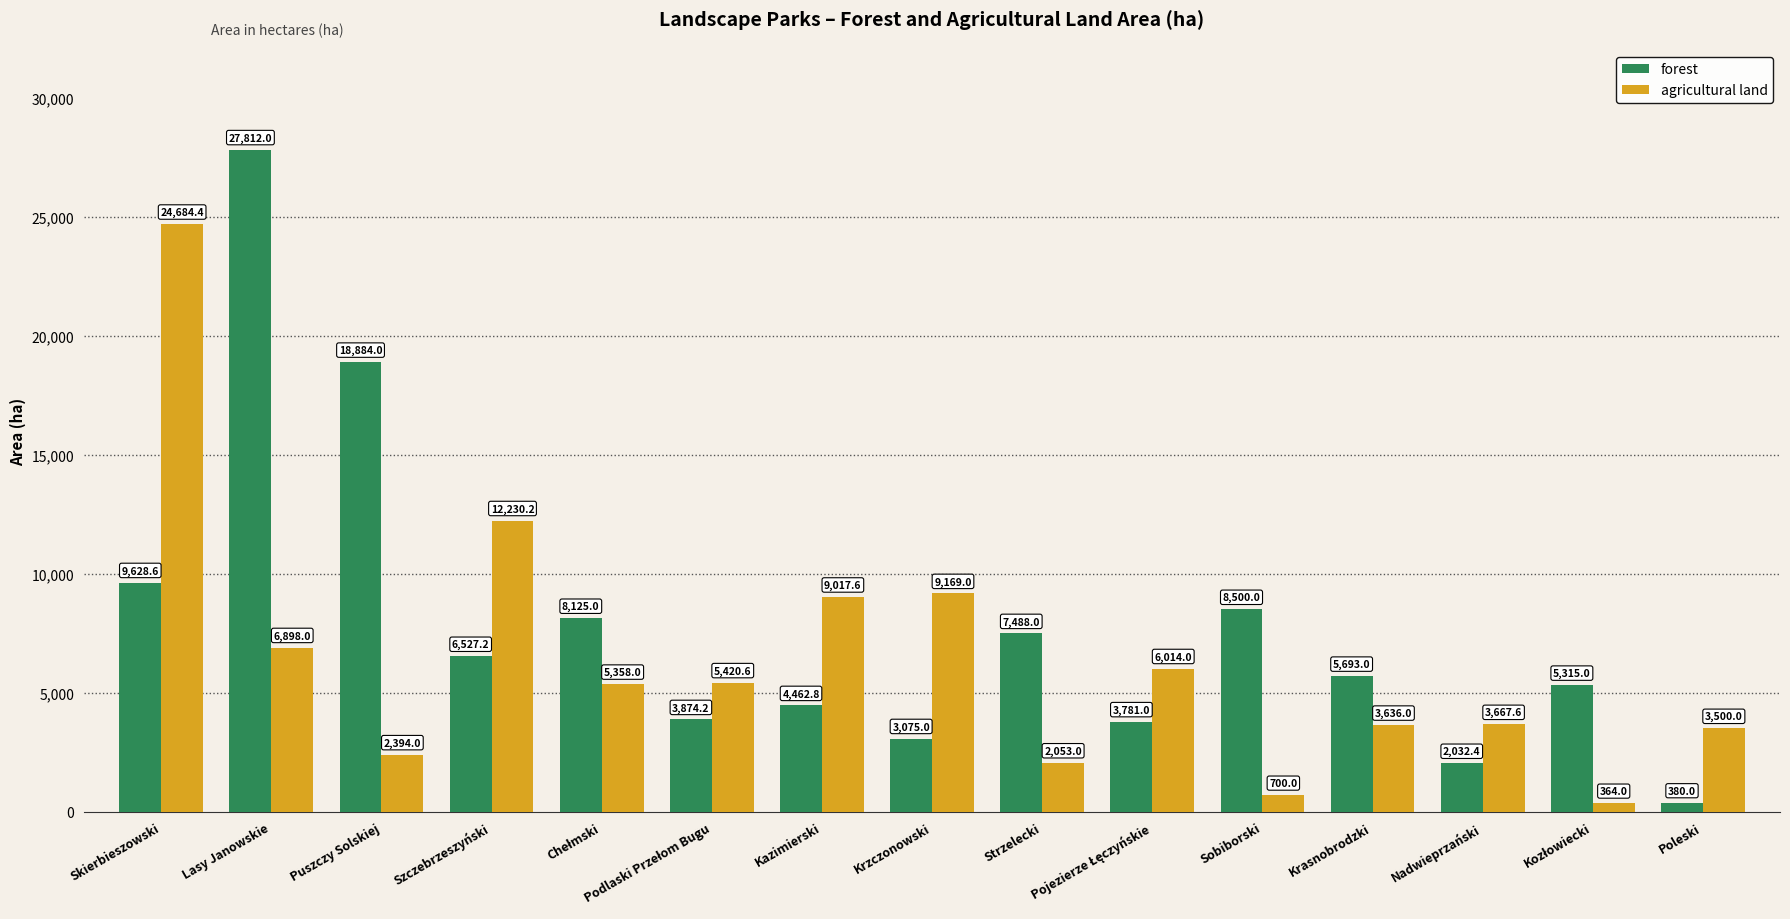

What is the maximum value shown in the chart?

27812.0